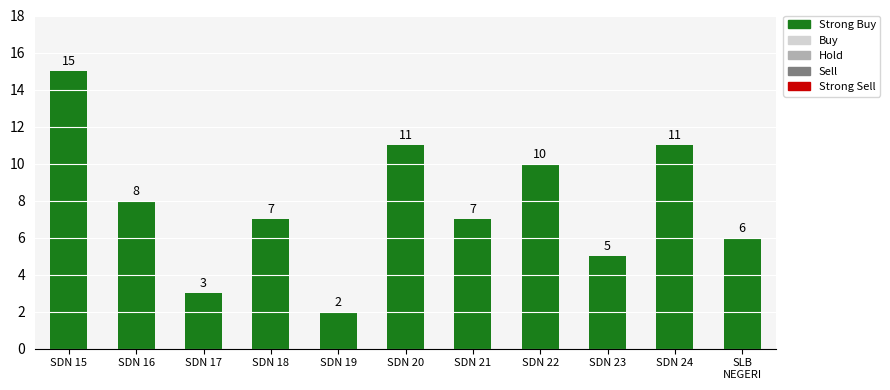

How many bars are there in total?

11